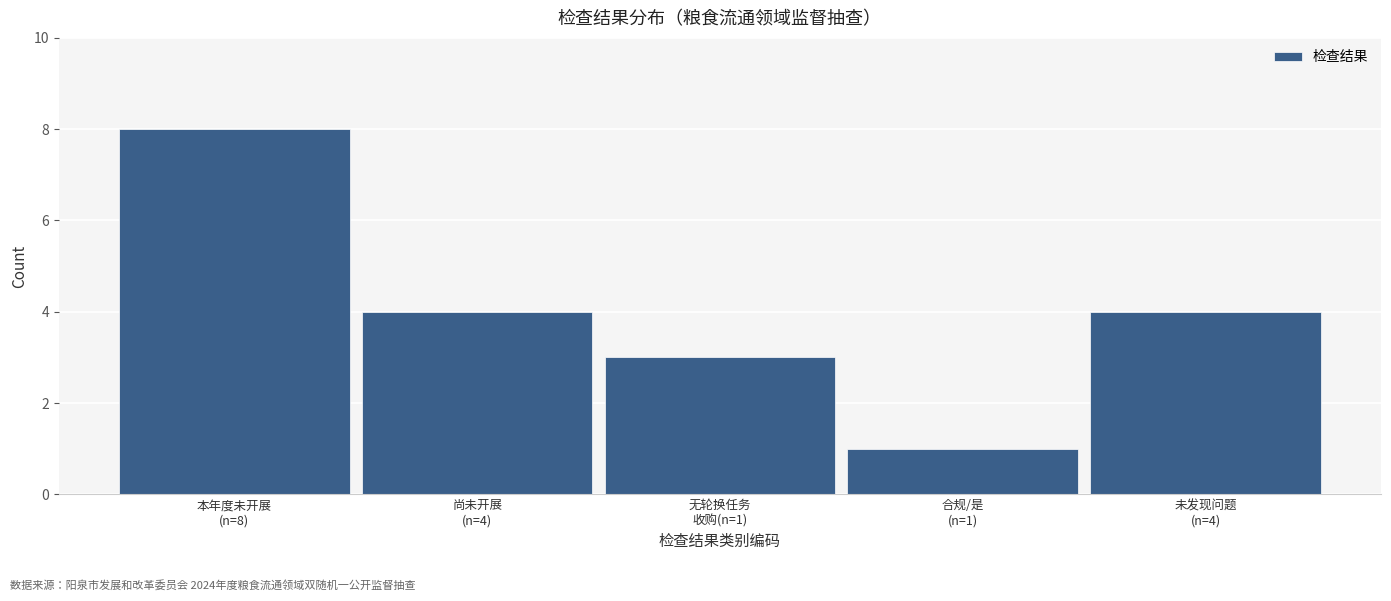

Reading right to left, what are all the values shown in this chart?

4	1	3	4	8